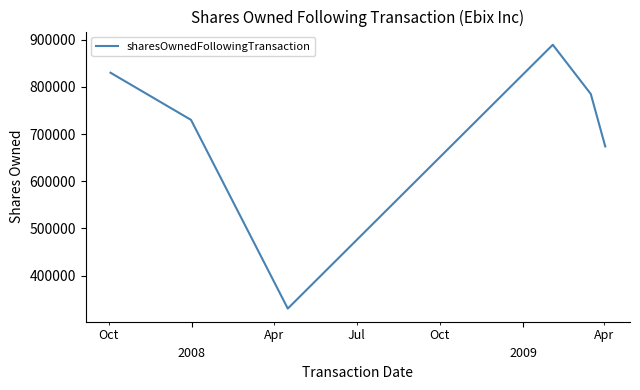

What is the greatest value displayed?

889489